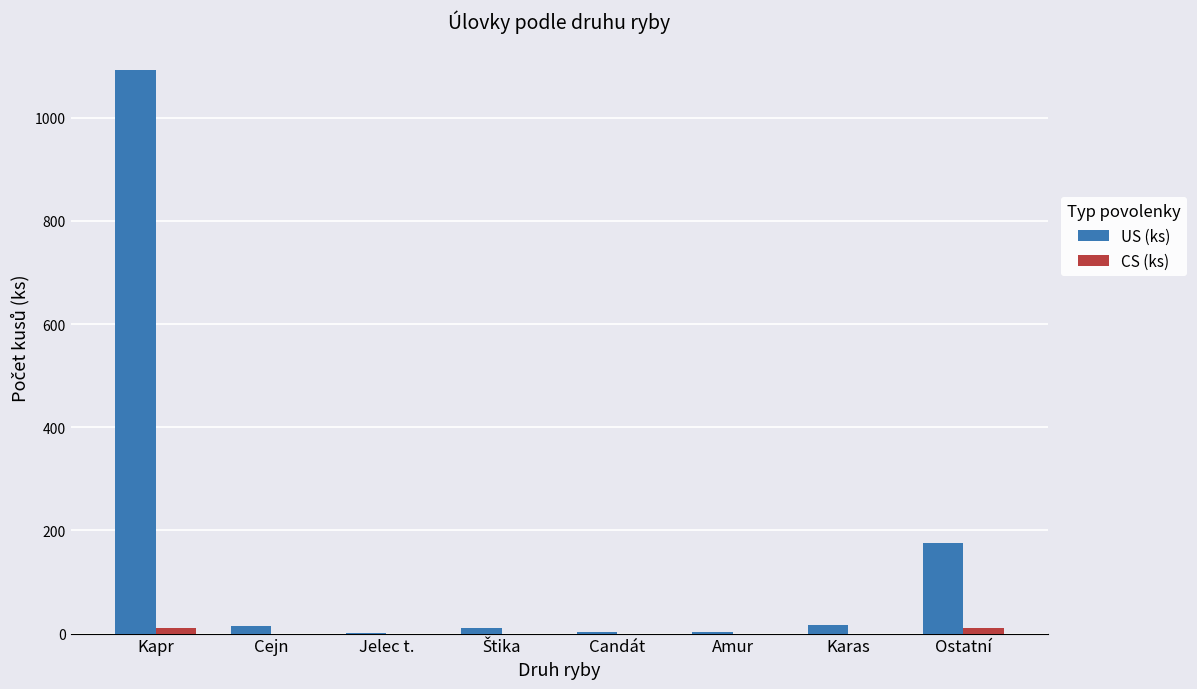

Which category has the highest value in the US (ks) series?

Kapr